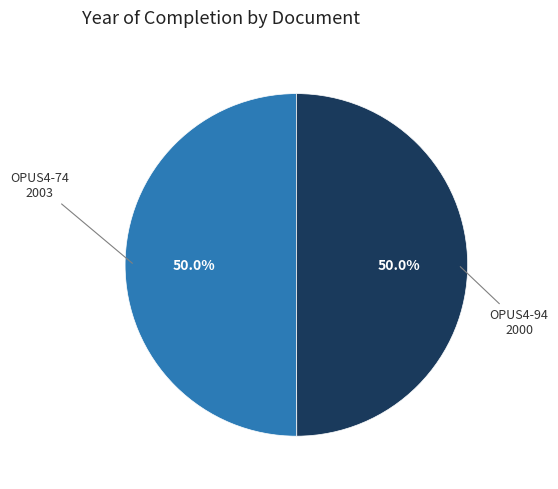

What is the total percentage of OPUS4-94 and OPUS4-74?

100.0%